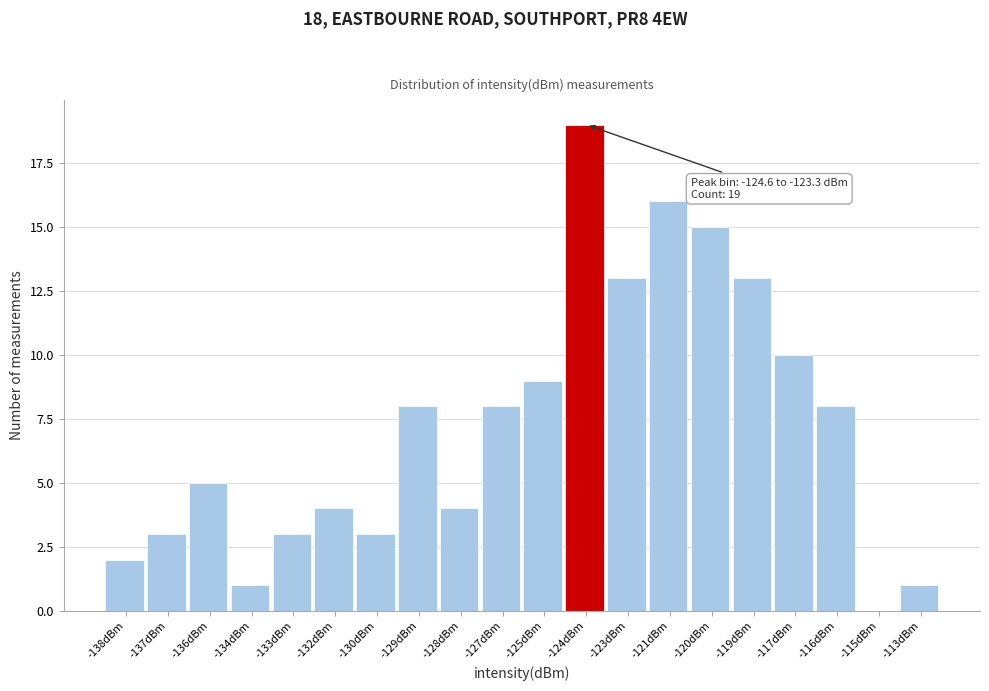

Reading left to right, what are all the values shown in this chart?

-138dBm=2	-137dBm=3	-136dBm=5	-134dBm=1	-133dBm=3	-132dBm=4	-130dBm=3	-129dBm=8	-128dBm=4	-127dBm=8	-125dBm=9	-124dBm=19	-123dBm=13	-121dBm=16	-120dBm=15	-119dBm=13	-117dBm=10	-116dBm=8	-115dBm=0	-113dBm=1